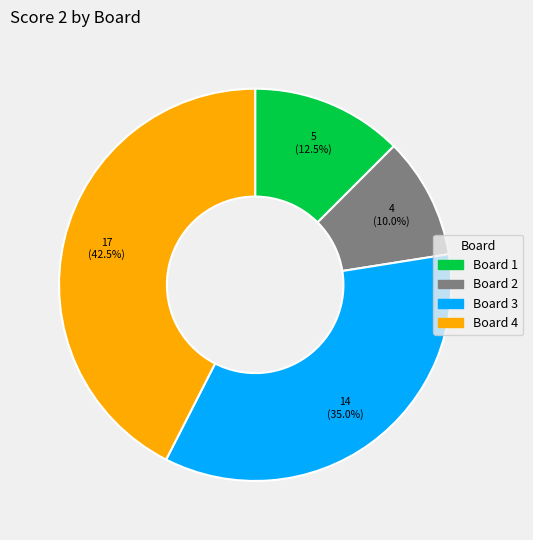

How many segments does this pie chart have?

4